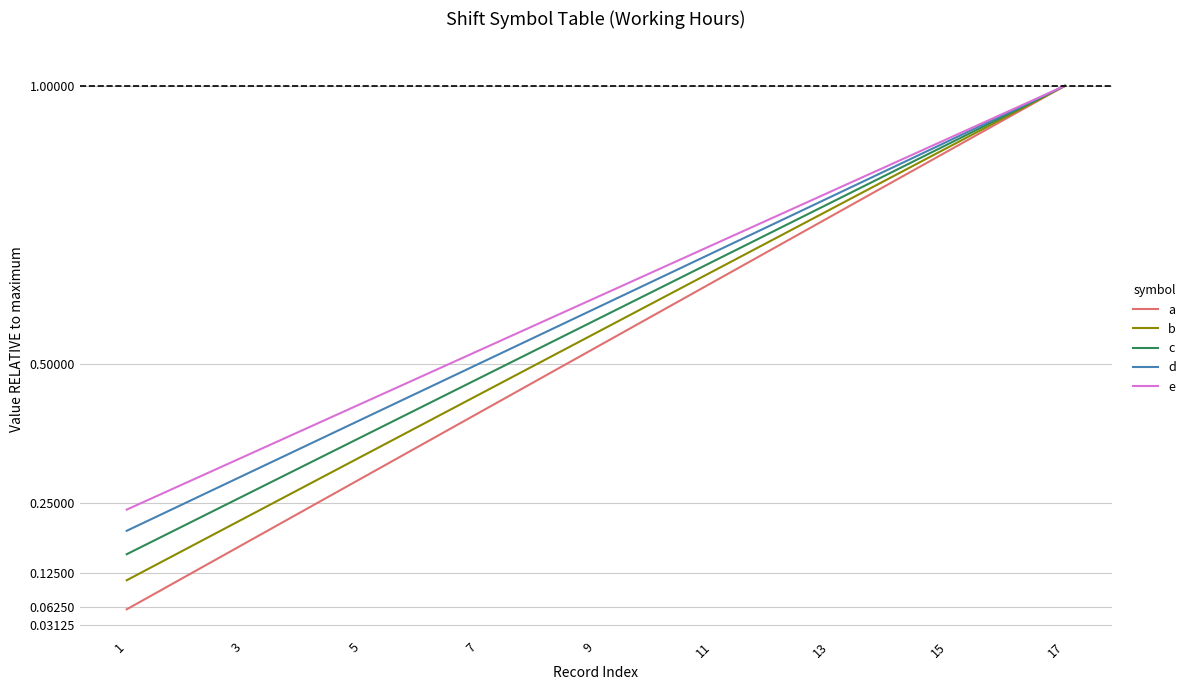

Which series has the largest range (max minus min)?

a